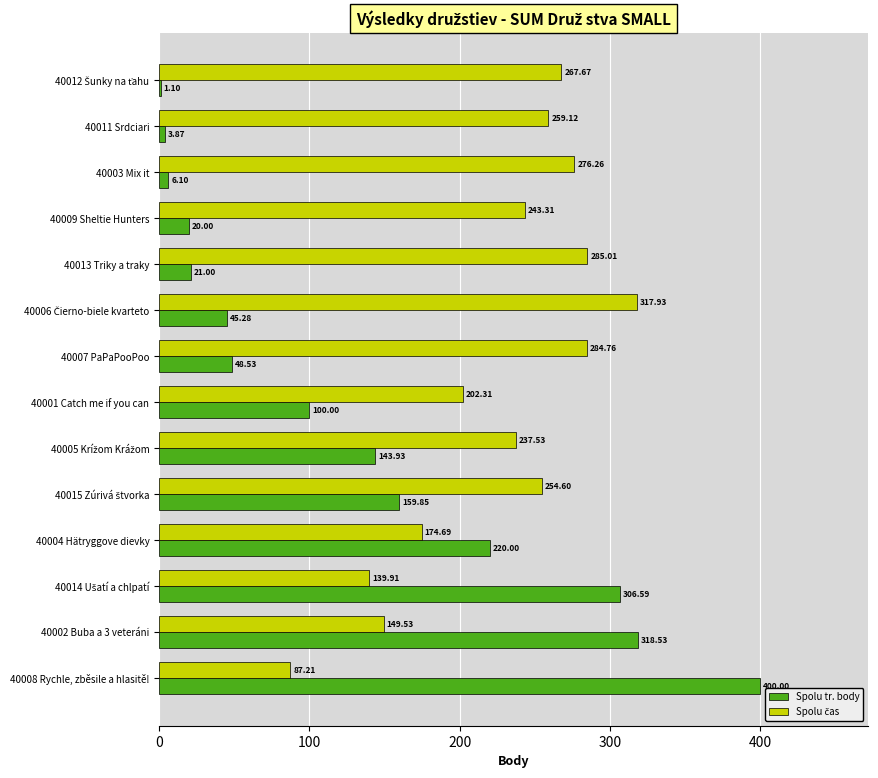

What is the total value across all series at 40001 Catch me if you can?

302.3